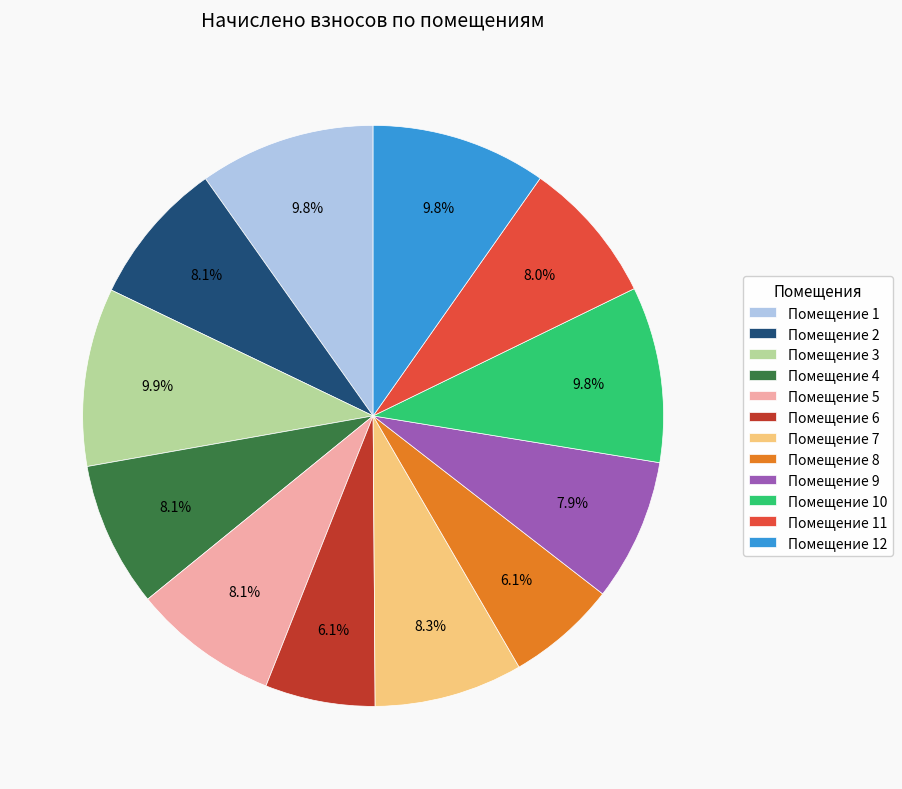

Count the number of slices in the pie.

12